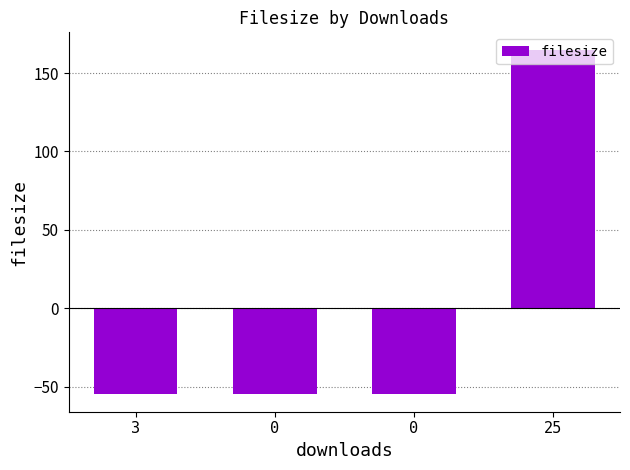

Which category has the highest value across all series?

25